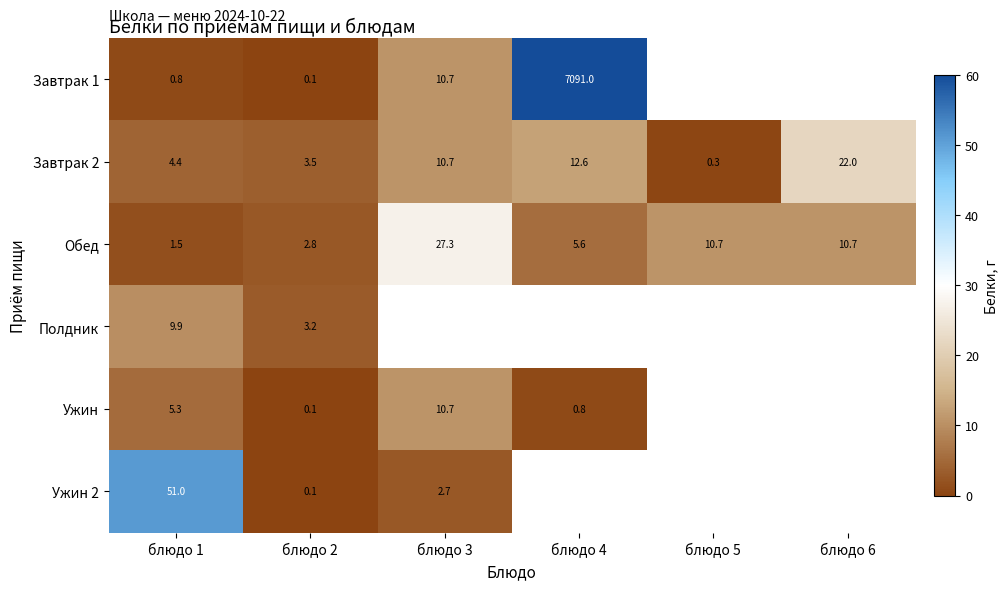

Is the value of Ужин 2 at блюдо 1 greater than the value of Ужин at блюдо 4?

Yes